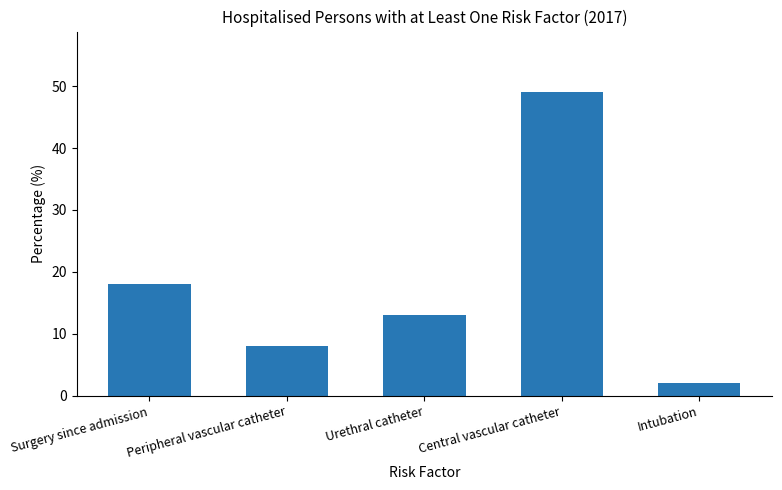

How many bars are there in total?

5